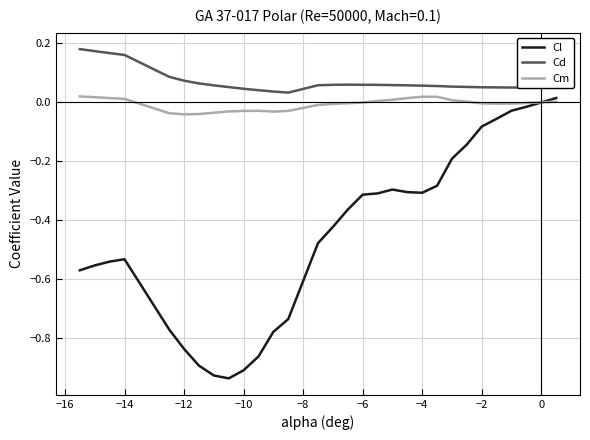

Which series has the largest range (max minus min)?

Cl